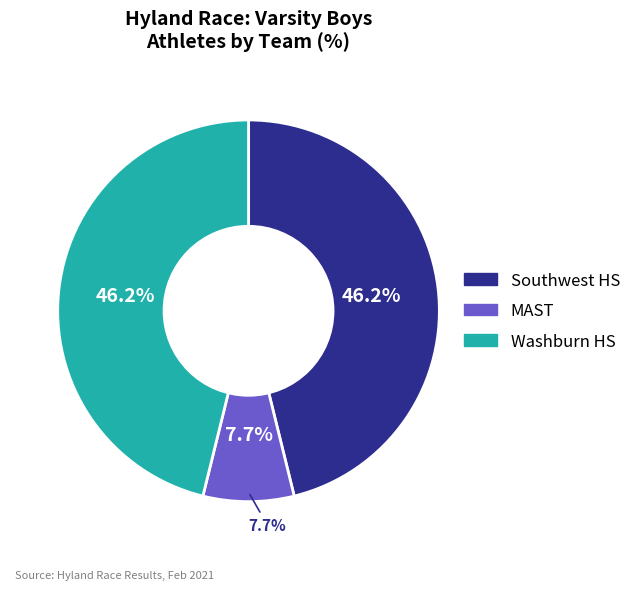

To the nearest percent, what is the combined percentage of Southwest HS and Washburn HS?

92%